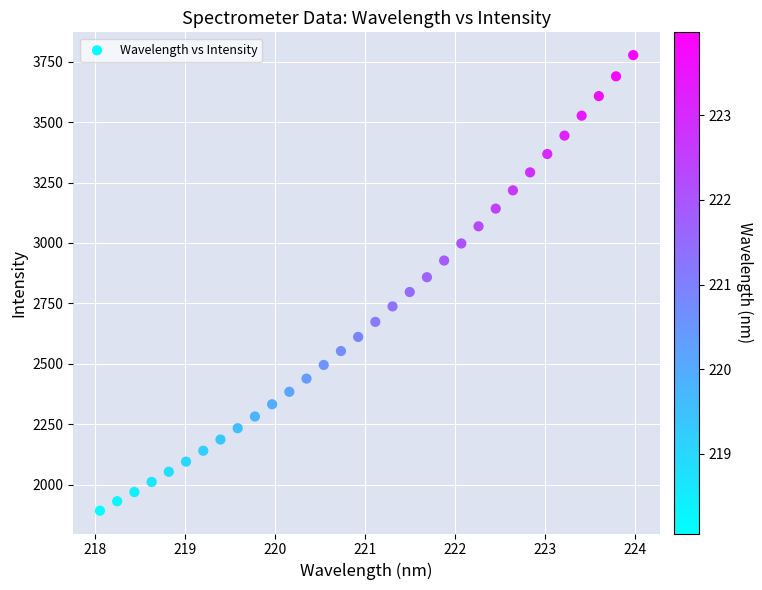

What is the range of Y values (max minus min)?

1883.7